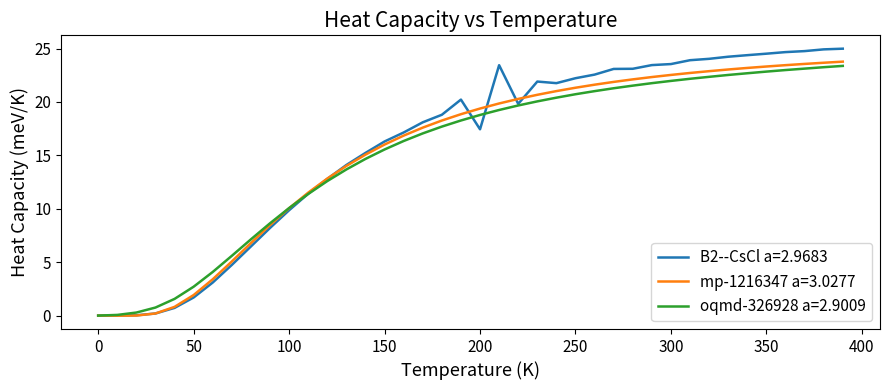

Which series has the widest spread of values?

B2--CsCl a=2.9683